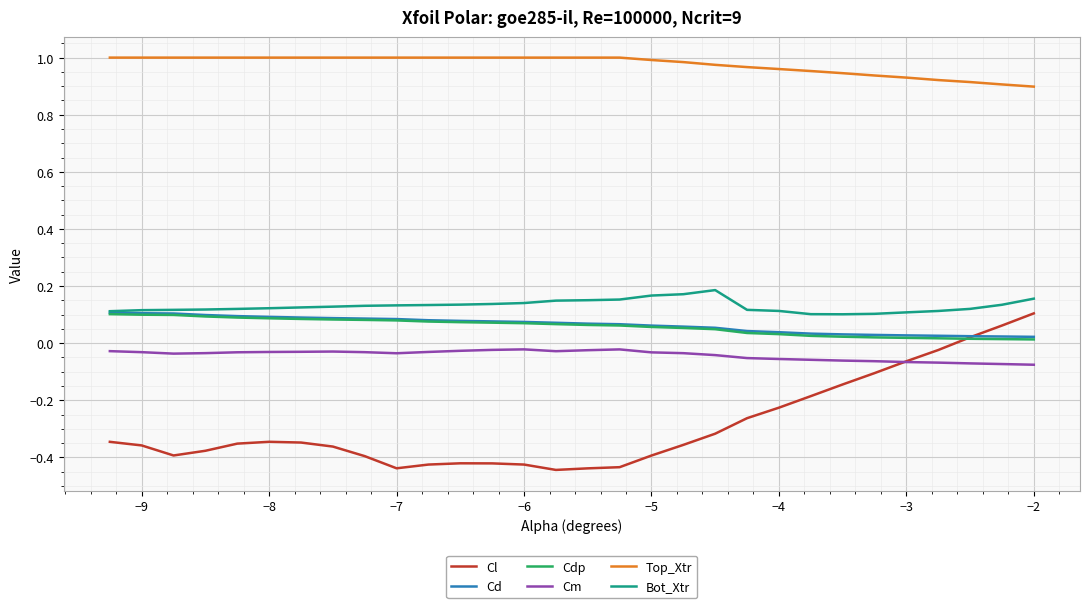

Which series has the largest total across all categories?

Top_Xtr